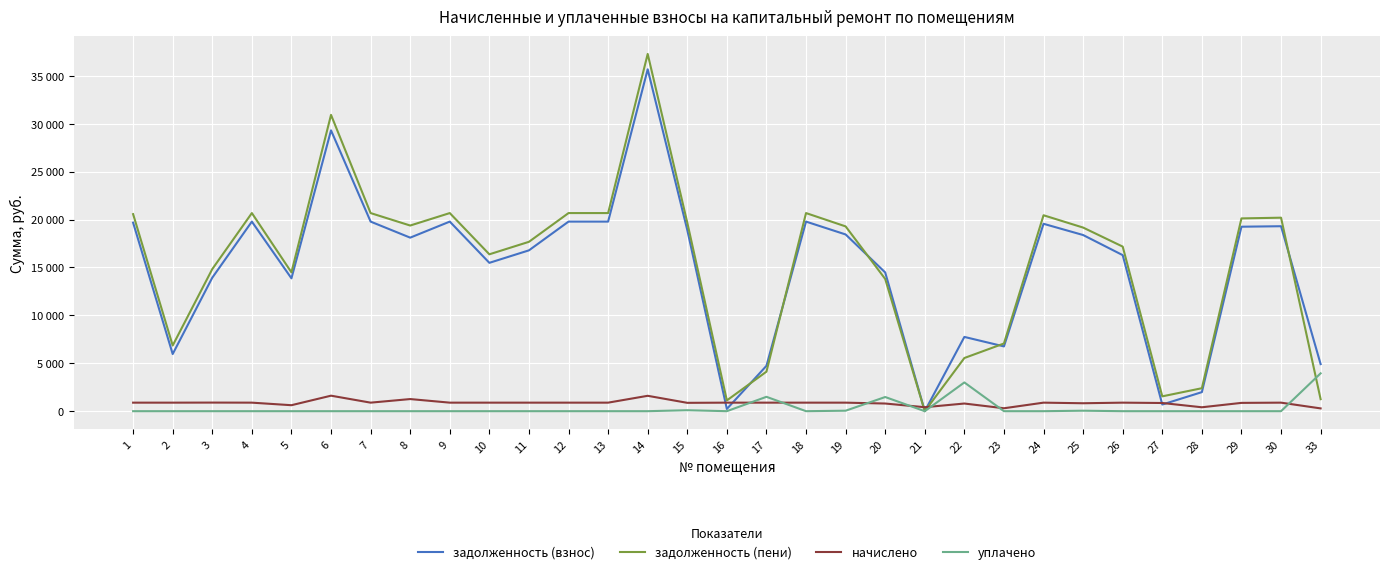

What are all the series names shown in the legend?

задолженность (взнос), задолженность (пени), начислено, уплачено